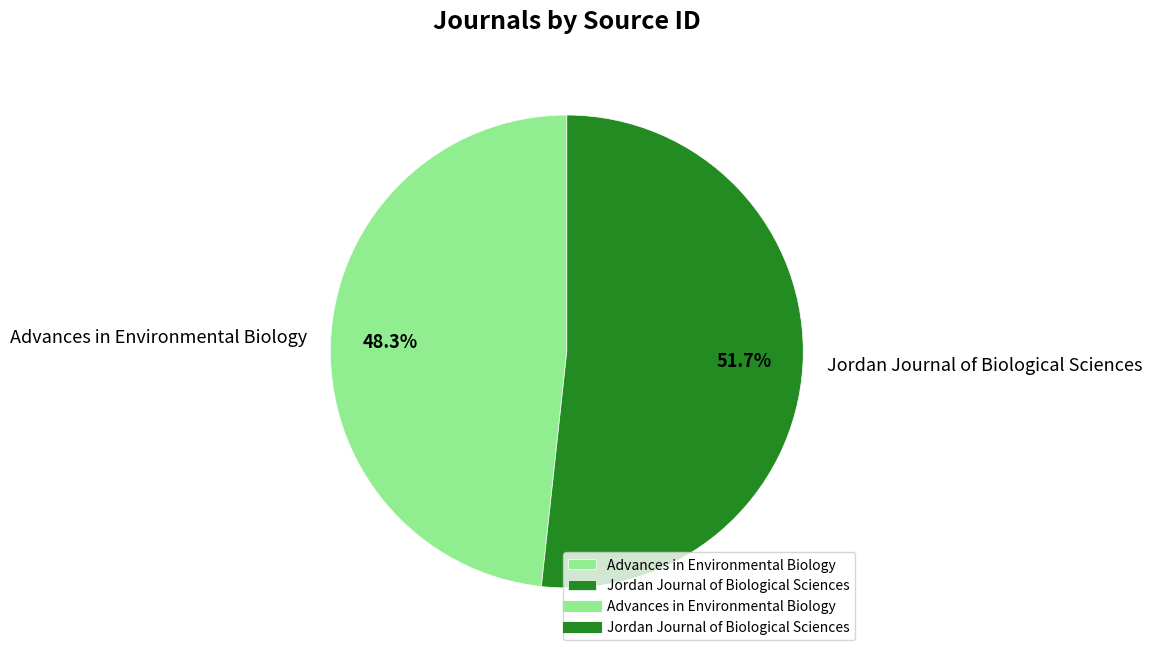

What percentage is the Jordan Journal of Biological Sciences slice, to the nearest percent?

52%